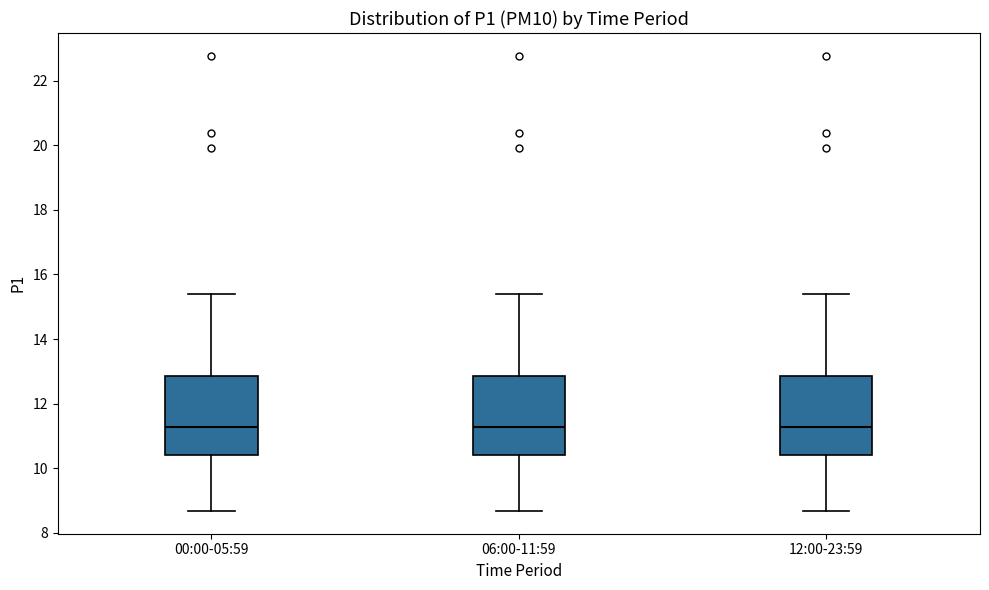

Reading left to right, transcribe this box plot: for each box, give where its median line is, the range the box spans, and where its two whiskers end, as read against the y-axis. The values are not printed on the chart, so give them approximately, as read against the axis.

00:00-05:59: median 11.2, box 10.4 to 12.8, whiskers 8.6 to 15.4
06:00-11:59: median 11.2, box 10.4 to 12.8, whiskers 8.6 to 15.4
12:00-23:59: median 11.2, box 10.4 to 12.8, whiskers 8.6 to 15.4